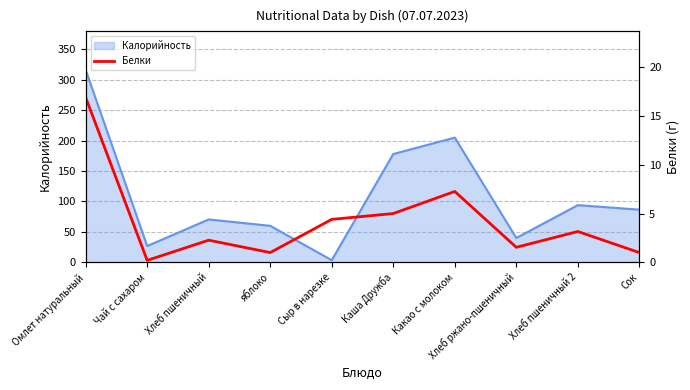

What is the label of the 2nd point from the right?

Хлеб пшеничный 2